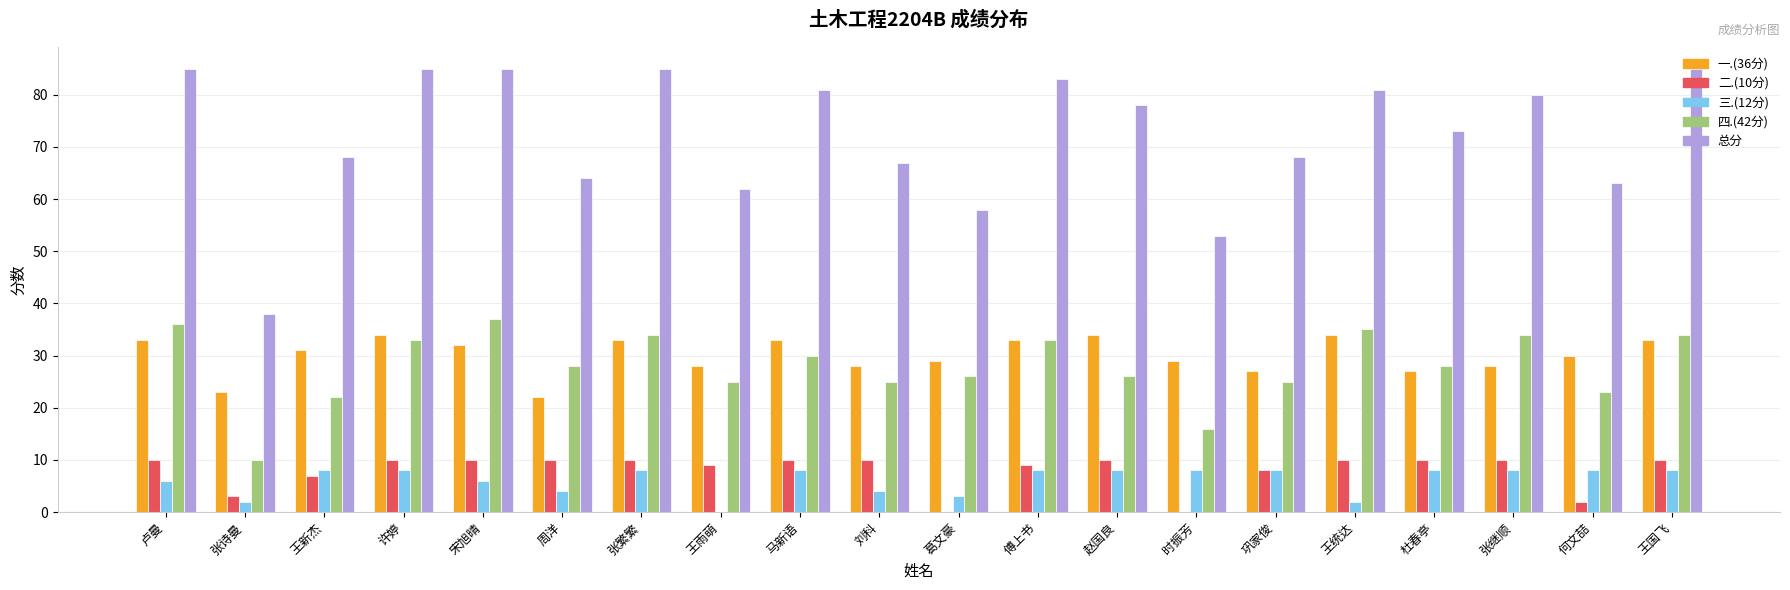

What is the total value across all series at 赵国良?

156